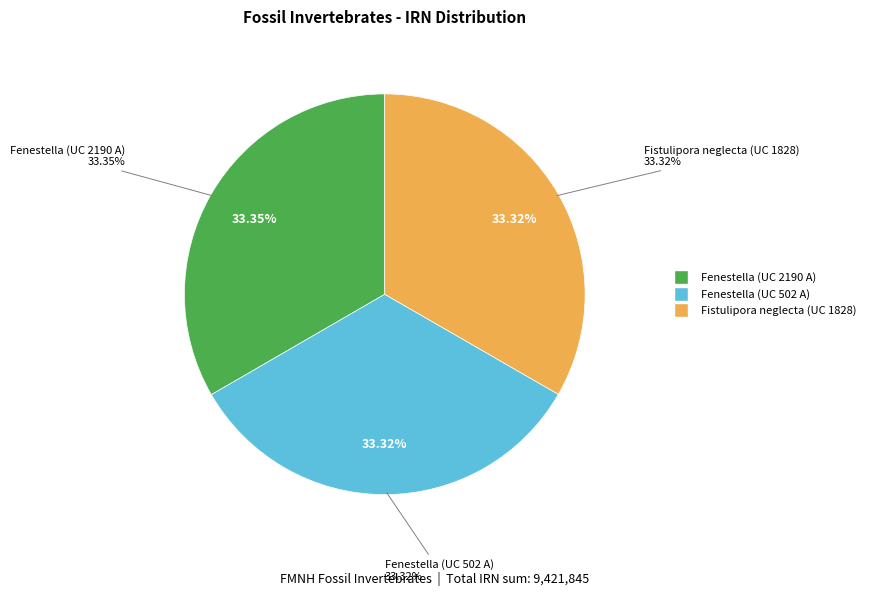

True or false: Fistulipora neglecta (UC 1828) accounts for 33% of the total.

True